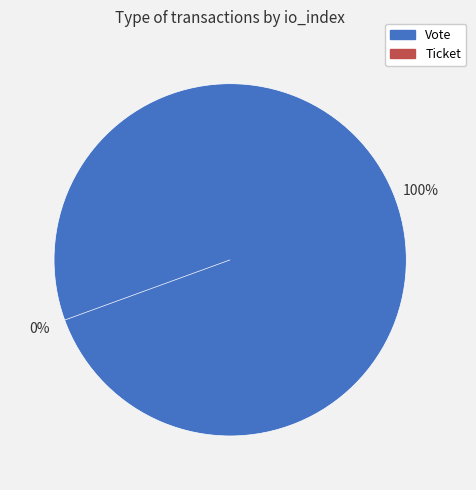

What is the change in value from Vote to Ticket?

-1